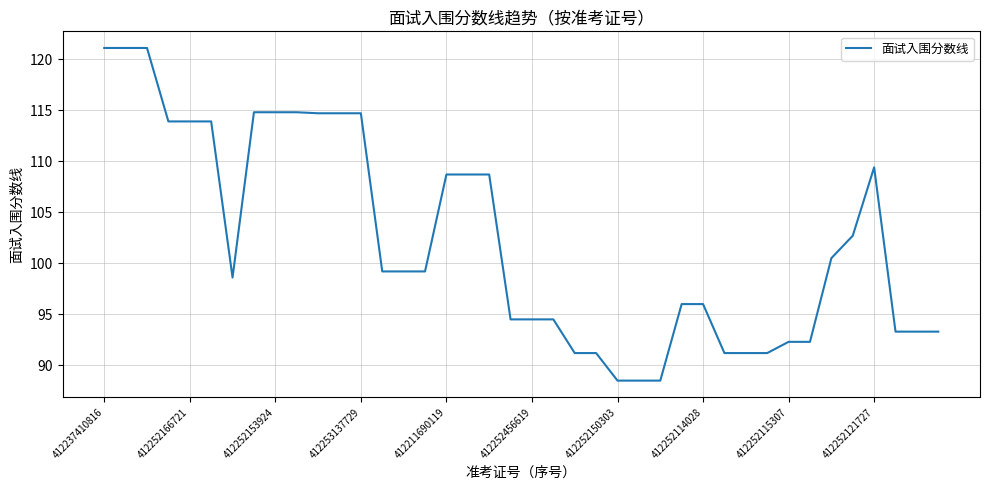

What is the maximum value shown in the chart?

121.1